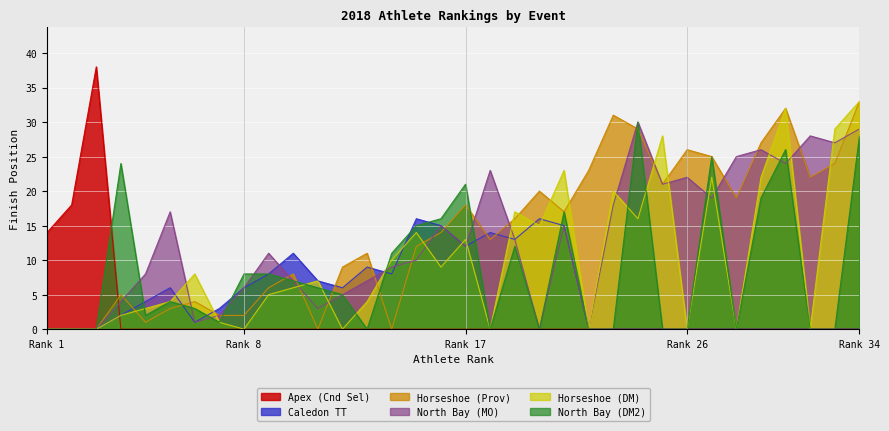

What is the maximum value for Horseshoe (Prov)?

33